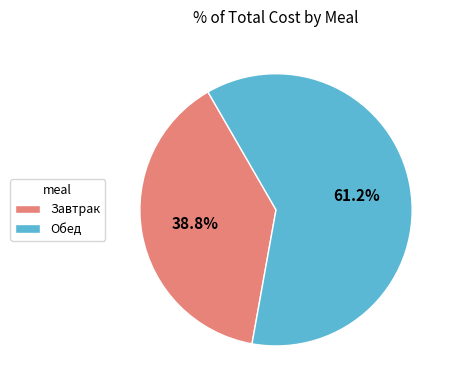

Which has a higher value, Завтрак or Обед?

Обед